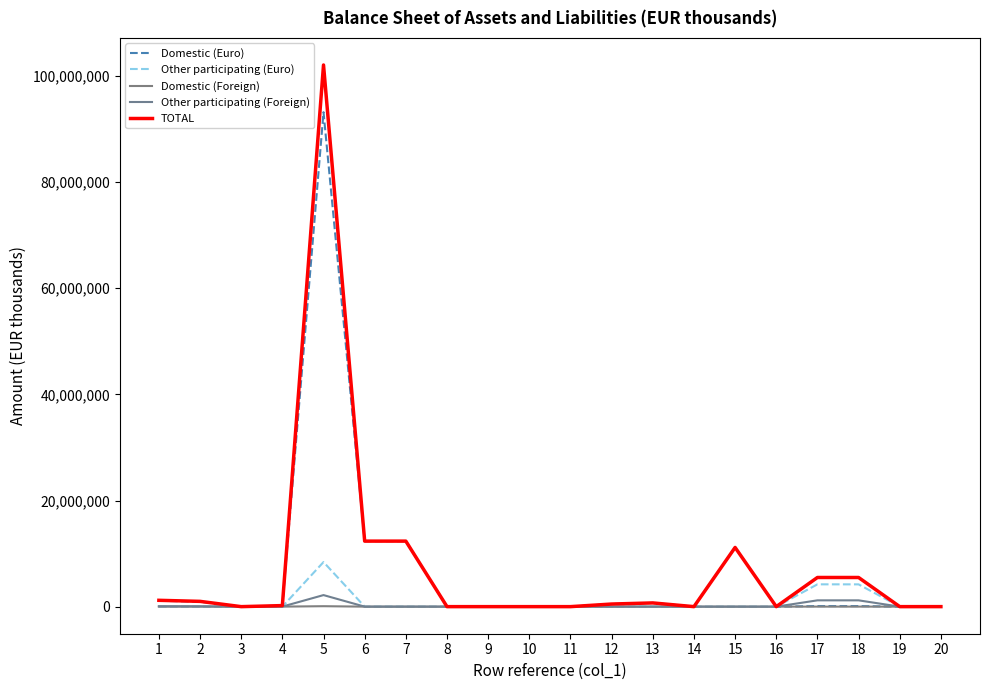

Does the chart display data point markers on the line(s)?

No